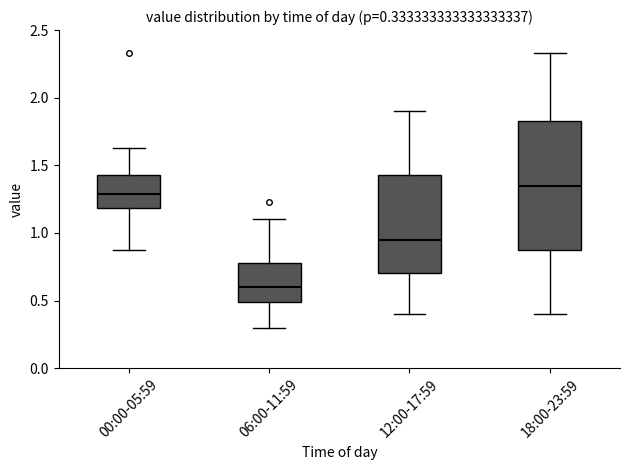

Comparing the boxes themselves (not the whiskers), which one is the tallest?

18:00-23:59